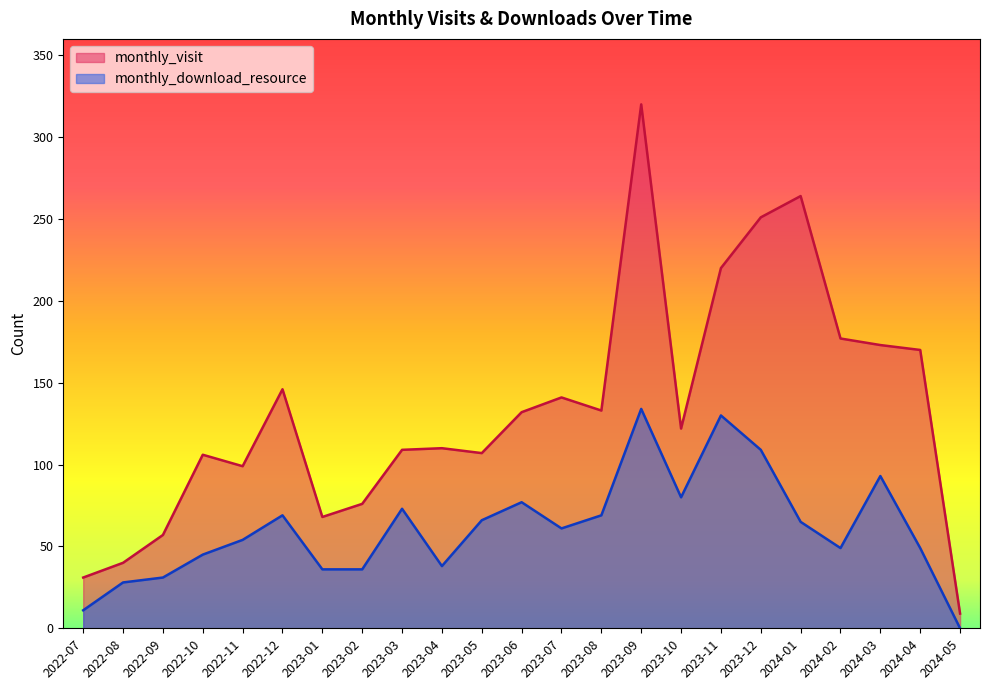

What are all the series names shown in the legend?

monthly_visit, monthly_download_resource